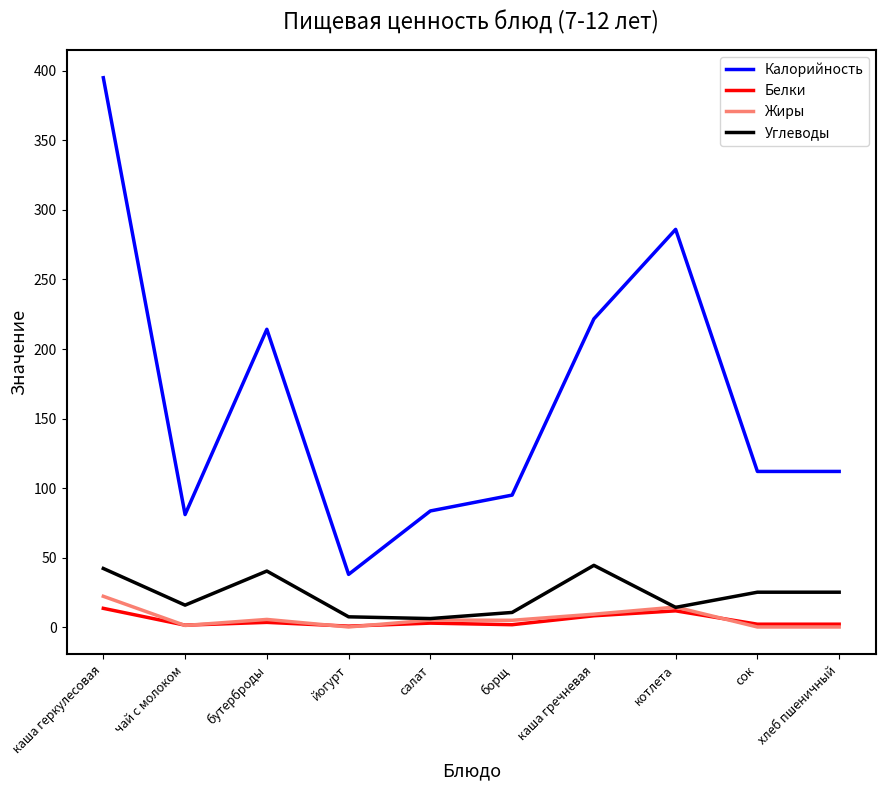

Which category has the highest value across all series?

каша геркулесовая